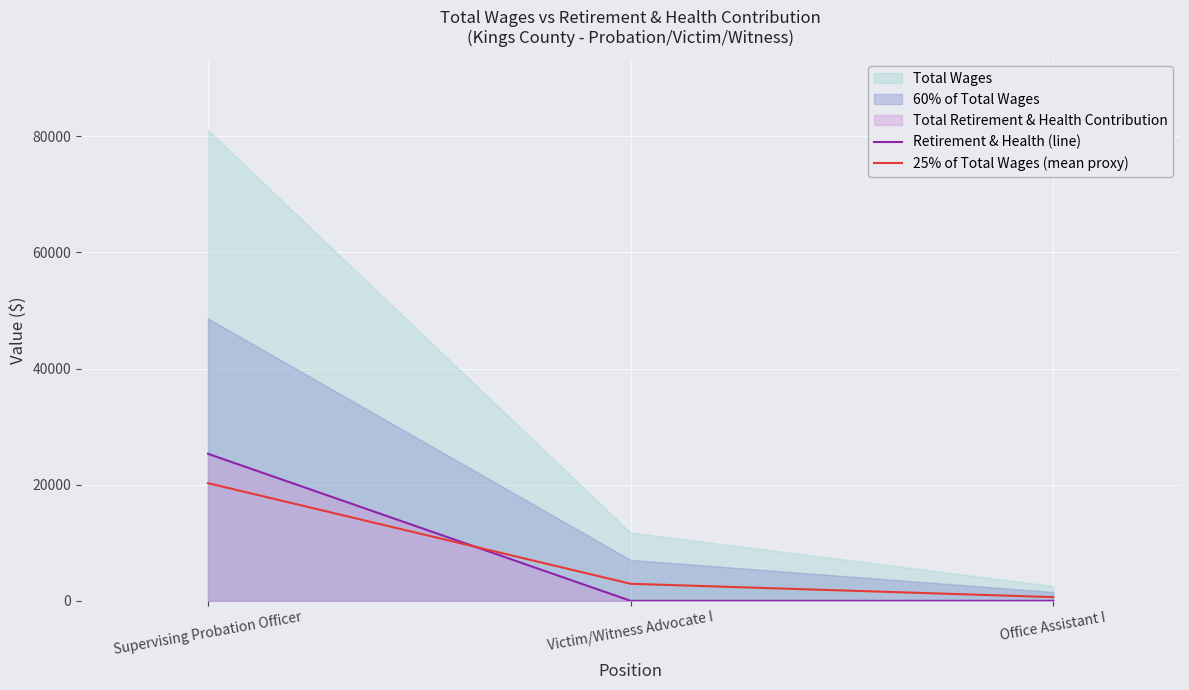

Is the value of Retirement & Health (line) at Victim/Witness Advocate I greater than the value of 25% of Total Wages (mean proxy) at Supervising Probation Officer?

No